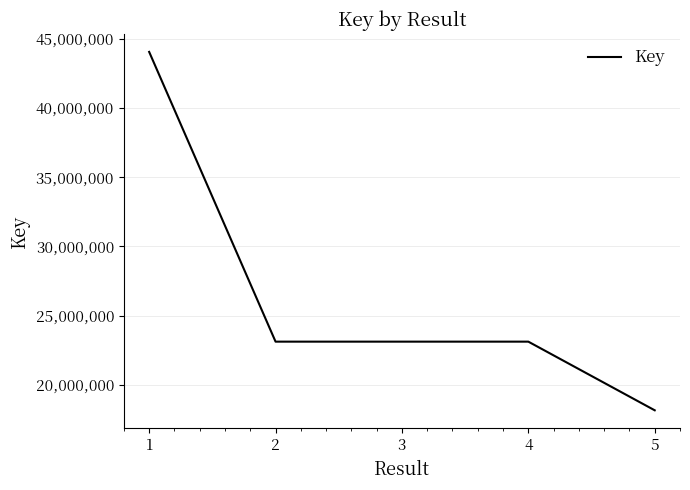

What is the difference between the maximum and second lowest values?

20943800